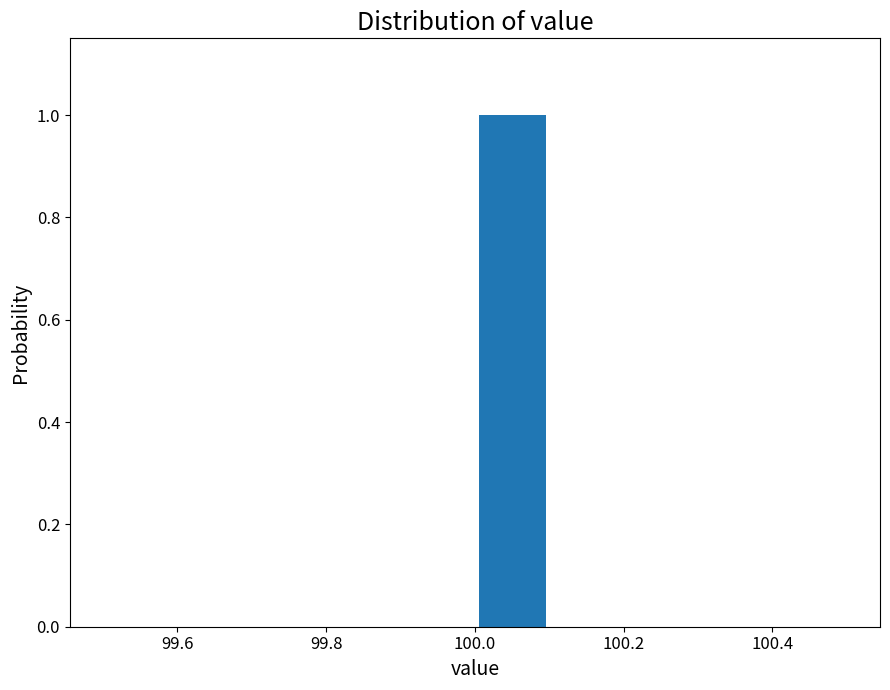

Which range on the x-axis has the tallest bar?

100.0 to 100.1